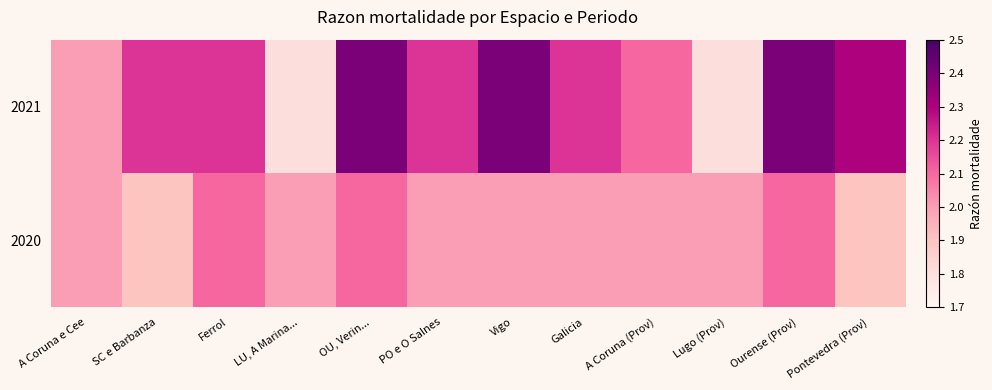

What is the total value across all series at A Coruna (Prov)?

4.1